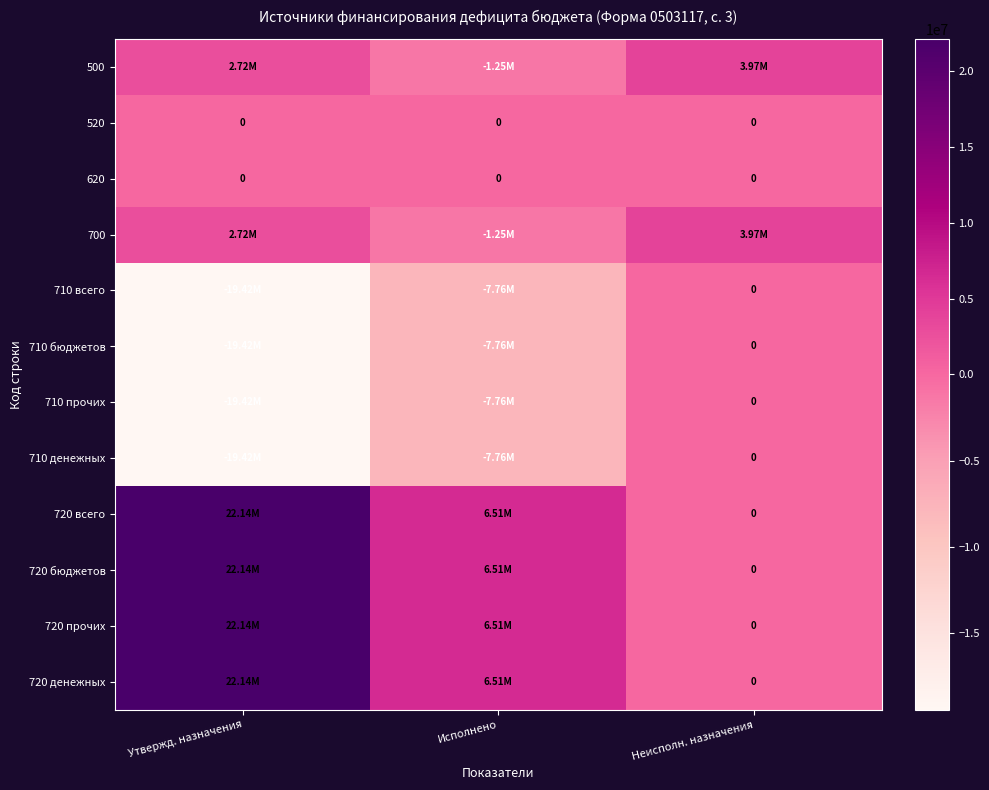

Where is 720 прочих nearest to the value 11069391?

Исполнено